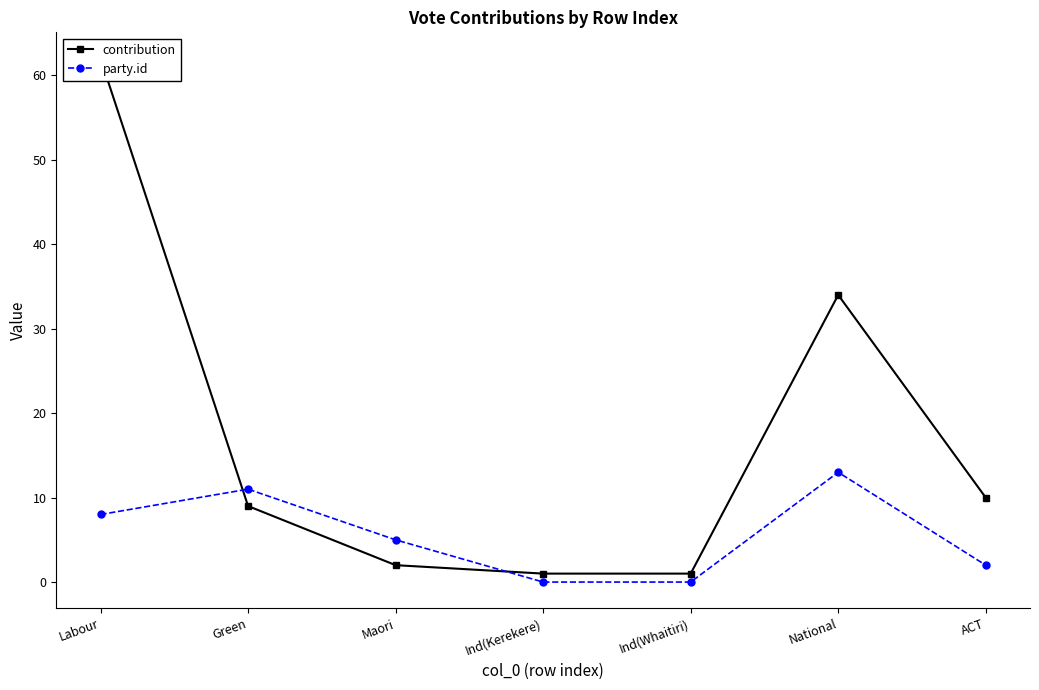

What is the sum of all party.id values?

39